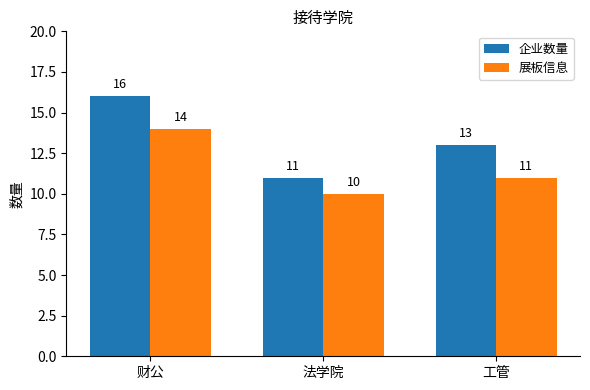

What is the difference between the maximum and minimum values in the 展板信息 series?

4